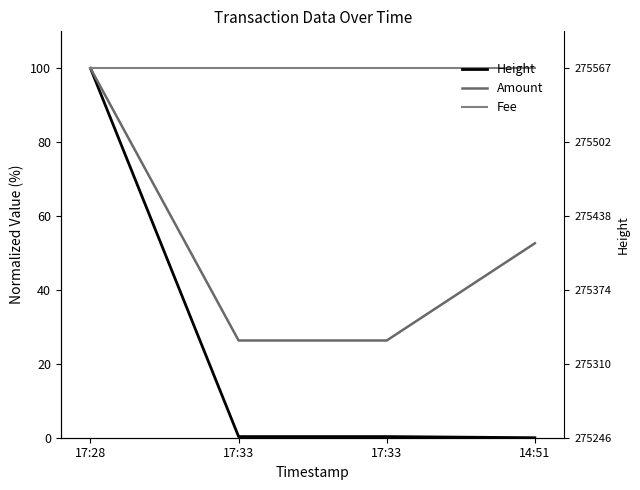

Which series changed the most between 17:28 and 17:33?

Height